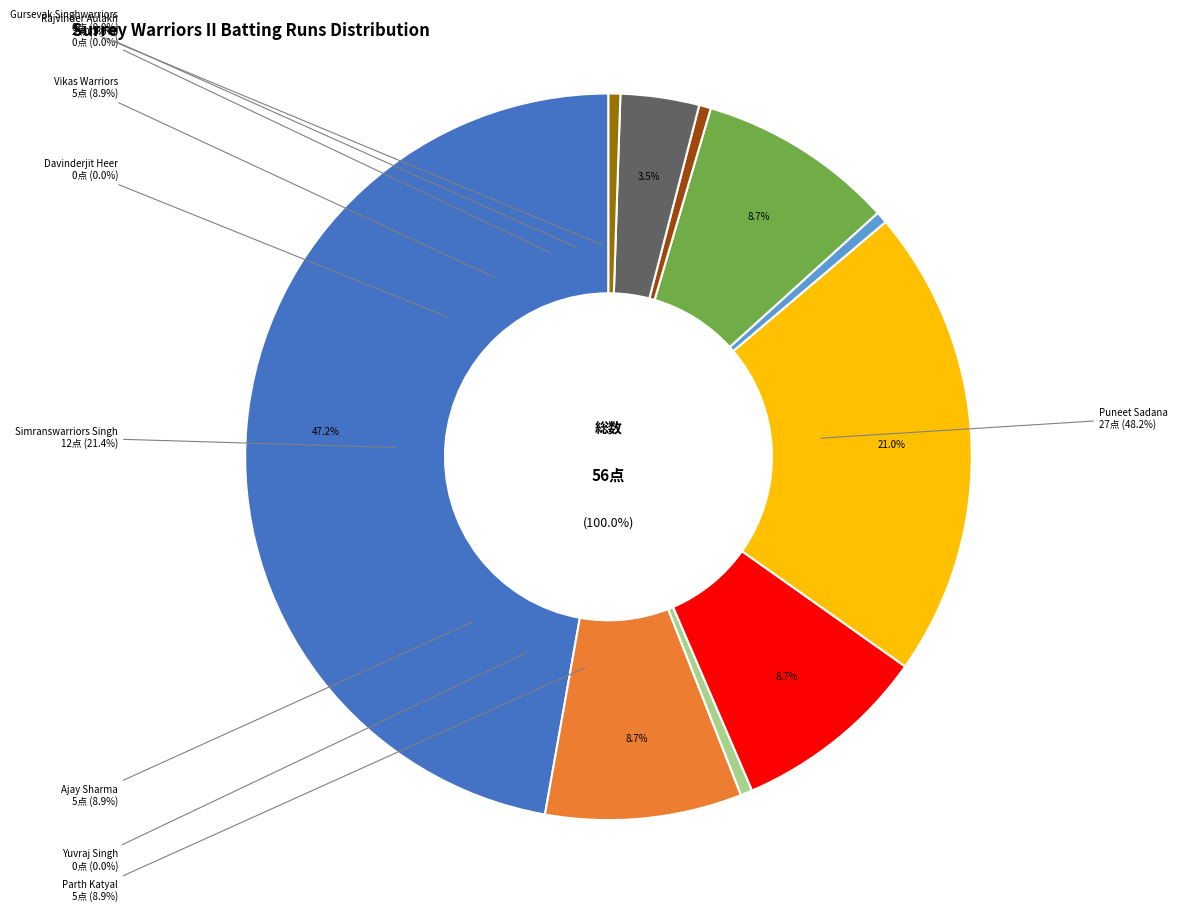

Do Rajvinder Aulakh and Davinderjit Heer together represent more than half of the pie?

No